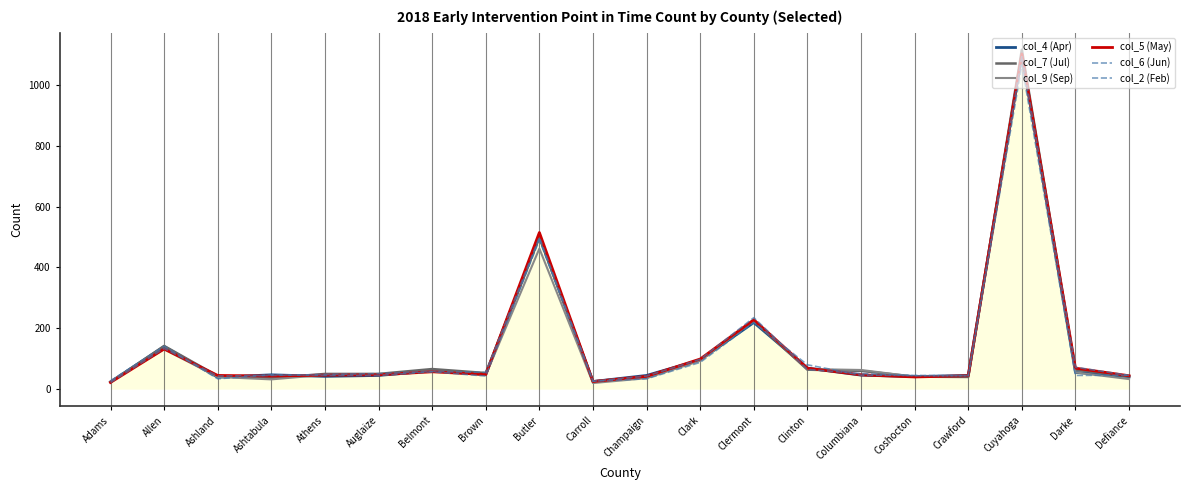

After their last crossing, which series has the higher values: col_5 (May) or col_4 (Apr)?

col_5 (May)